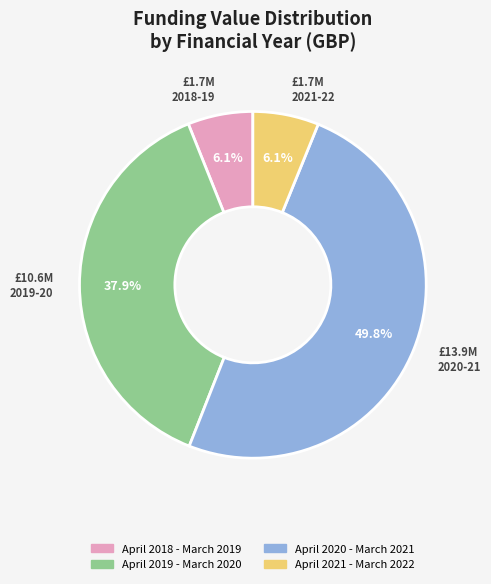

Does April 2019 - March 2020 represent more than half of the total?

No